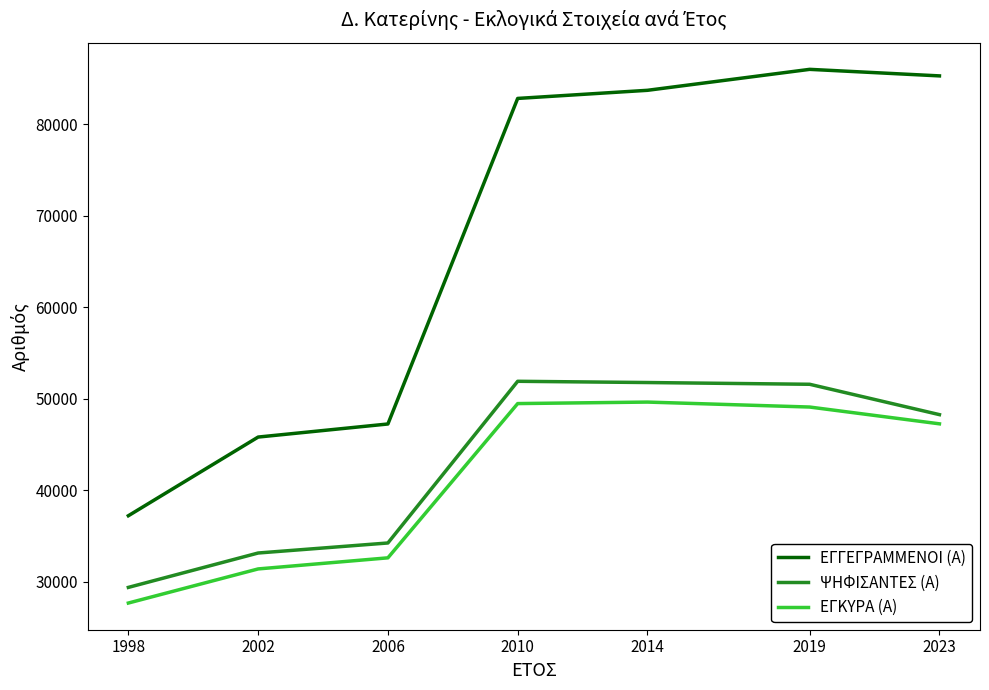

True or false: ΕΓΓΕΓΡΑΜΜΕΝΟΙ (Α) and ΕΓΚΥΡΑ (Α) intersect in this chart.

False